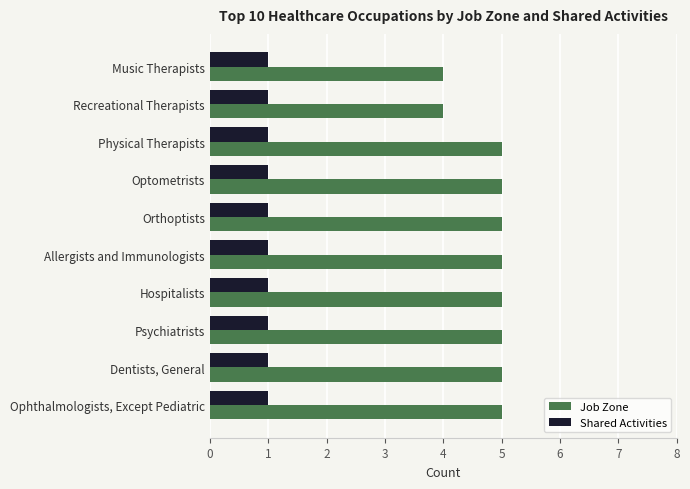

Rank the series by their maximum value, from lowest to highest.

Shared Activities, Job Zone